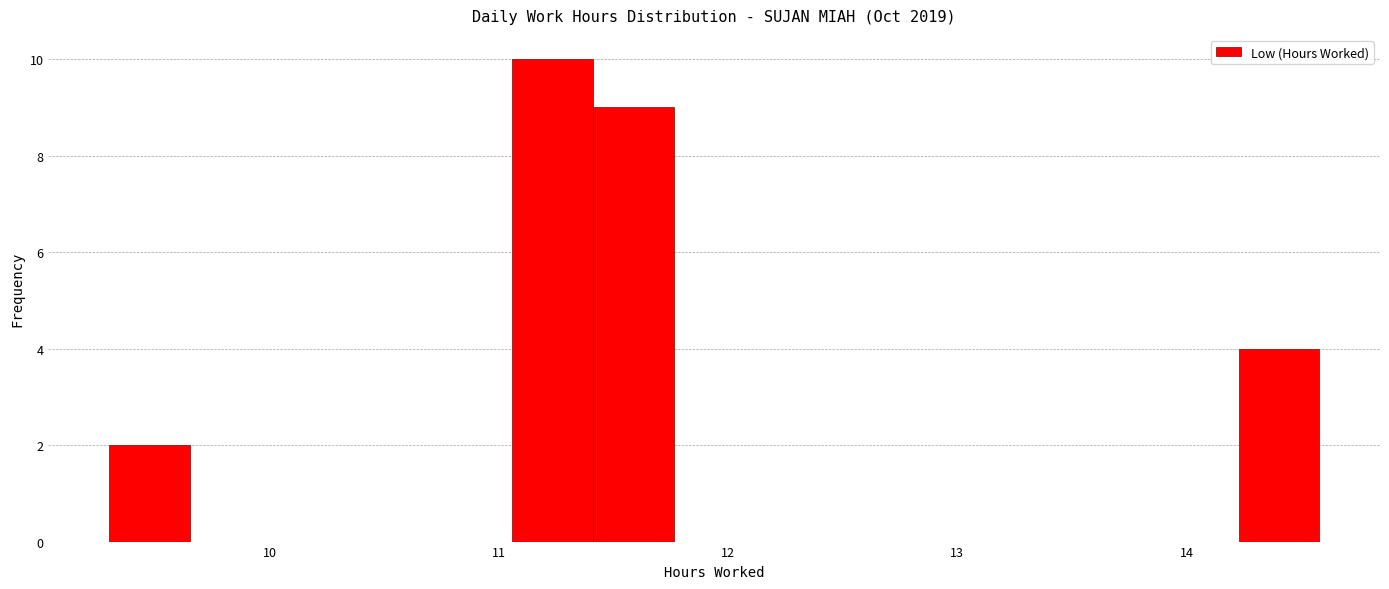

Read against the x-axis, roughly where is the centre of the tallest bar?

11.2